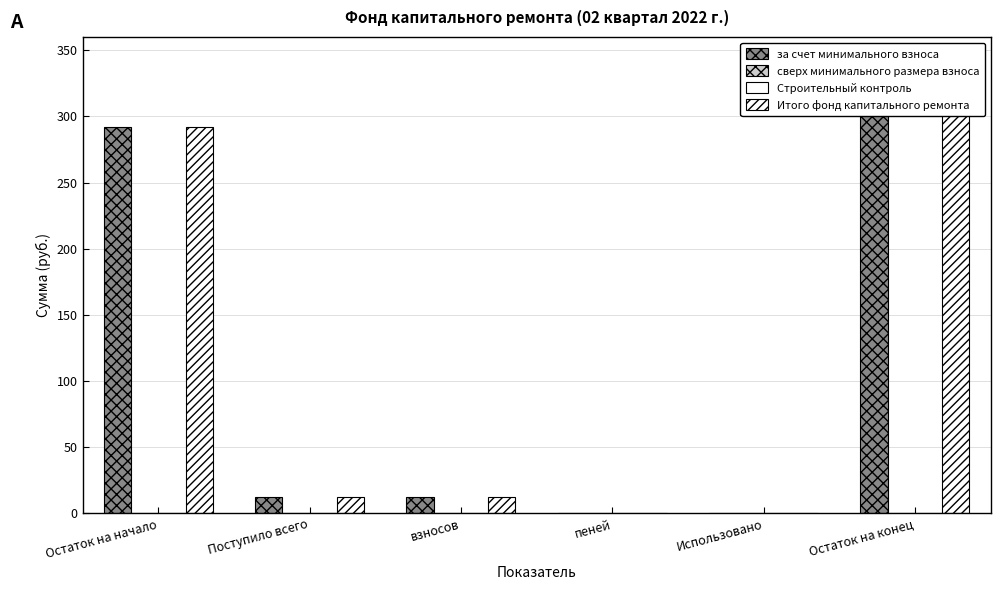

How many bars are there in total?

24